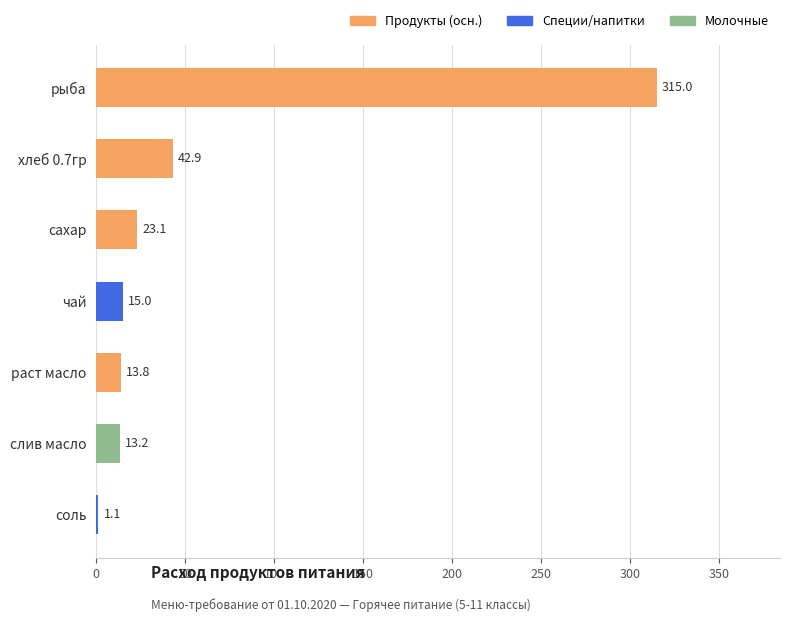

True or false: the data shows 42.9 at хлеб 0.7гр.

True